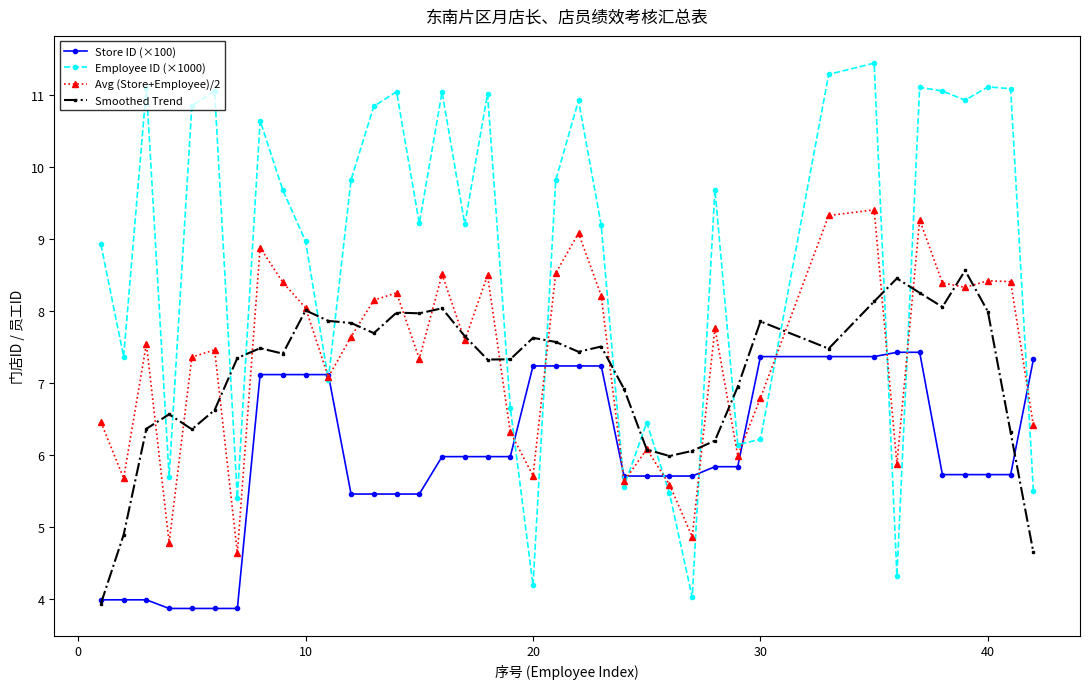

True or false: Employee ID (×1000) has more than 2 interior local peaks.

True